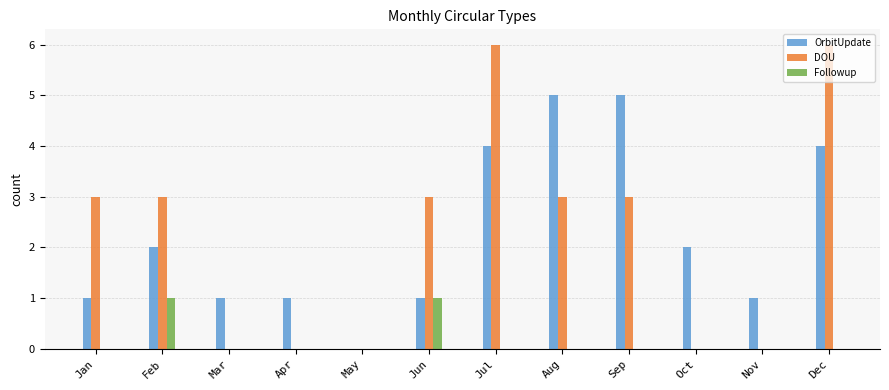

What are all the series names shown in the legend?

OrbitUpdate, DOU, Followup